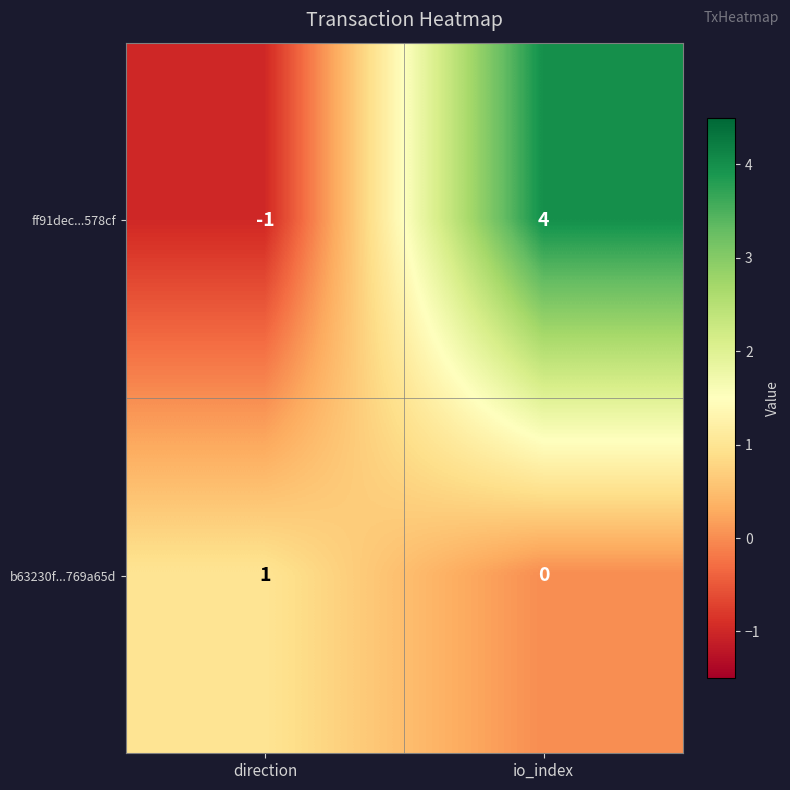

How many values in b63230f...769a65d are above zero?

1